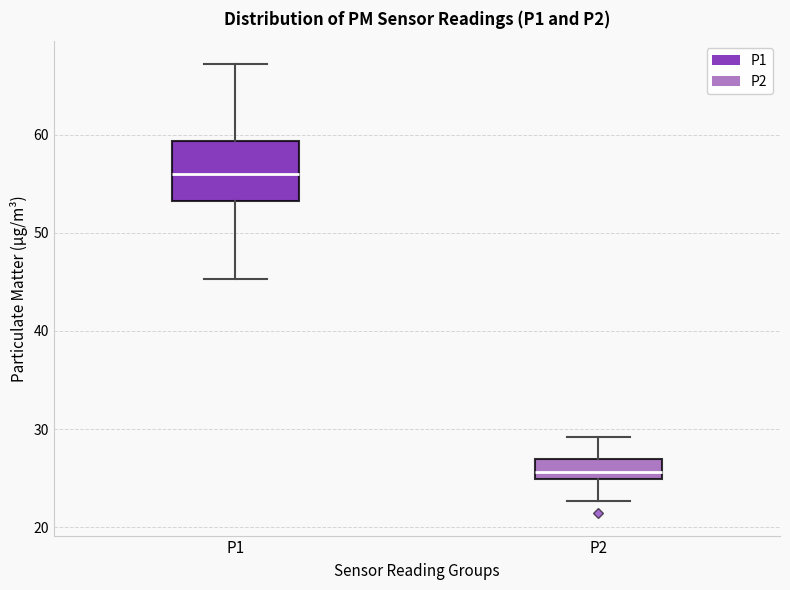

Reading left to right, transcribe this box plot: for each box, give where its median line is, the range the box spans, and where its two whiskers end, as read against the y-axis. The values are not printed on the chart, so give them approximately, as read against the axis.

P1: median 56, box 53 to 59, whiskers 45 to 67
P2: median 26, box 25 to 27, whiskers 23 to 29